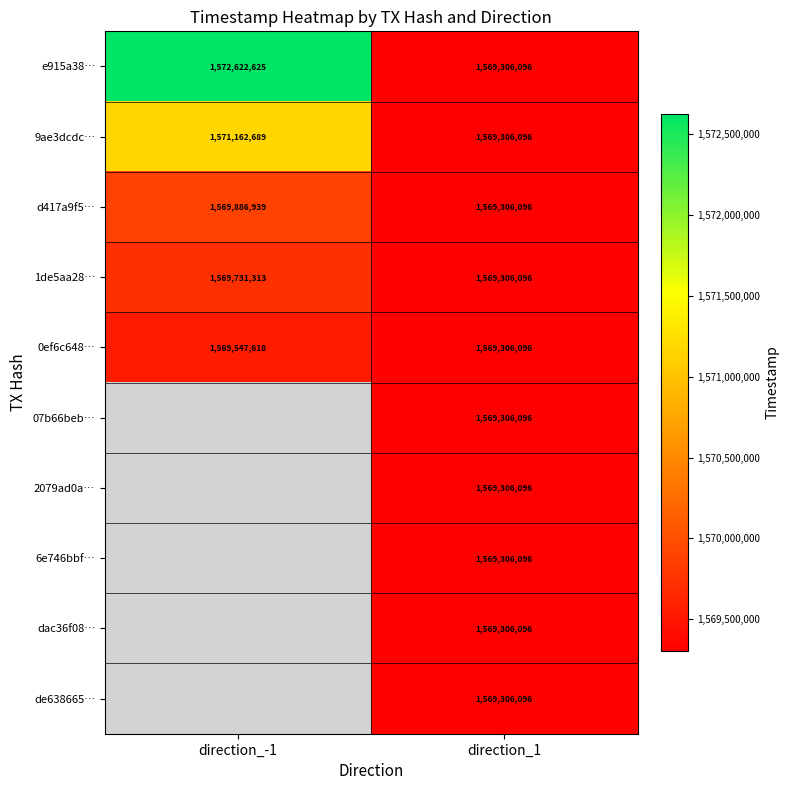

What is the sum of all 0ef6c648… values?

3138853714